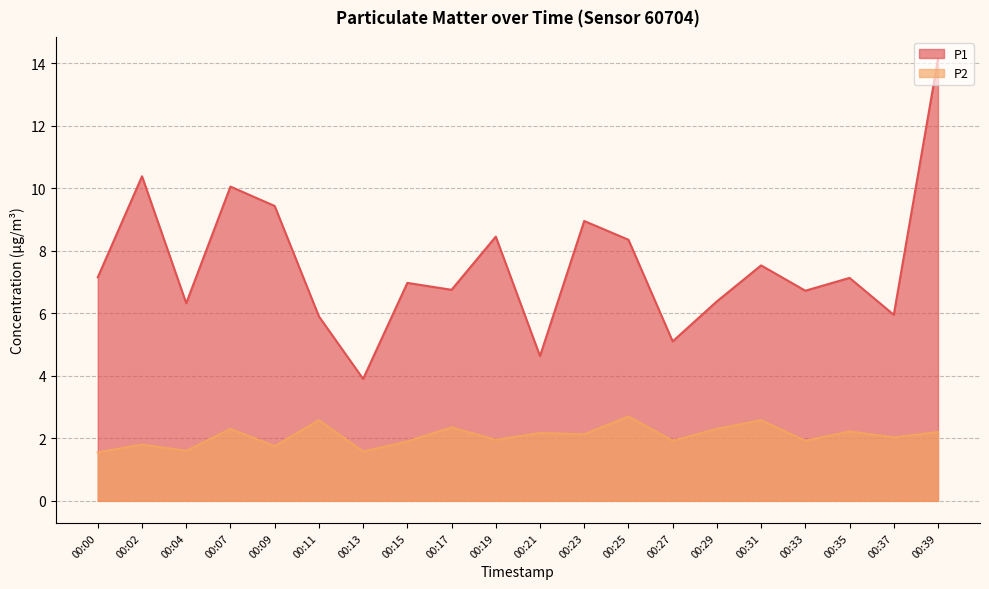

How many data points in P2 are above 2?

11